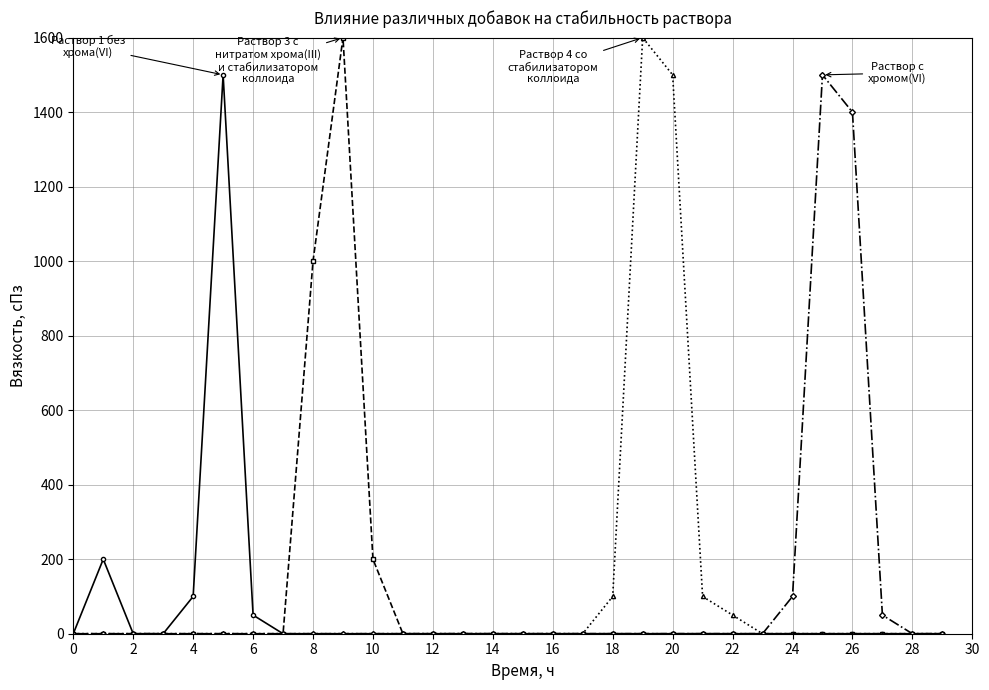

What is the maximum value shown in the chart?

1600